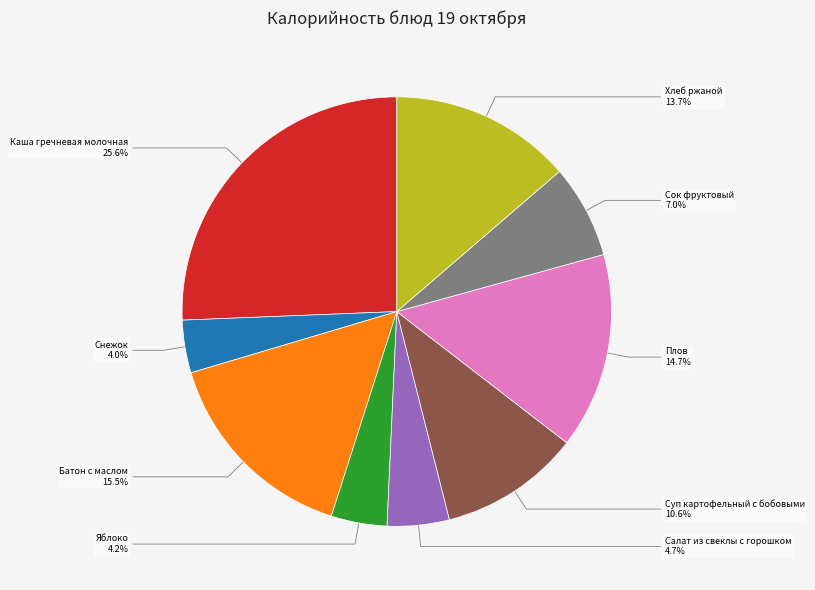

How many segments does this pie chart have?

9